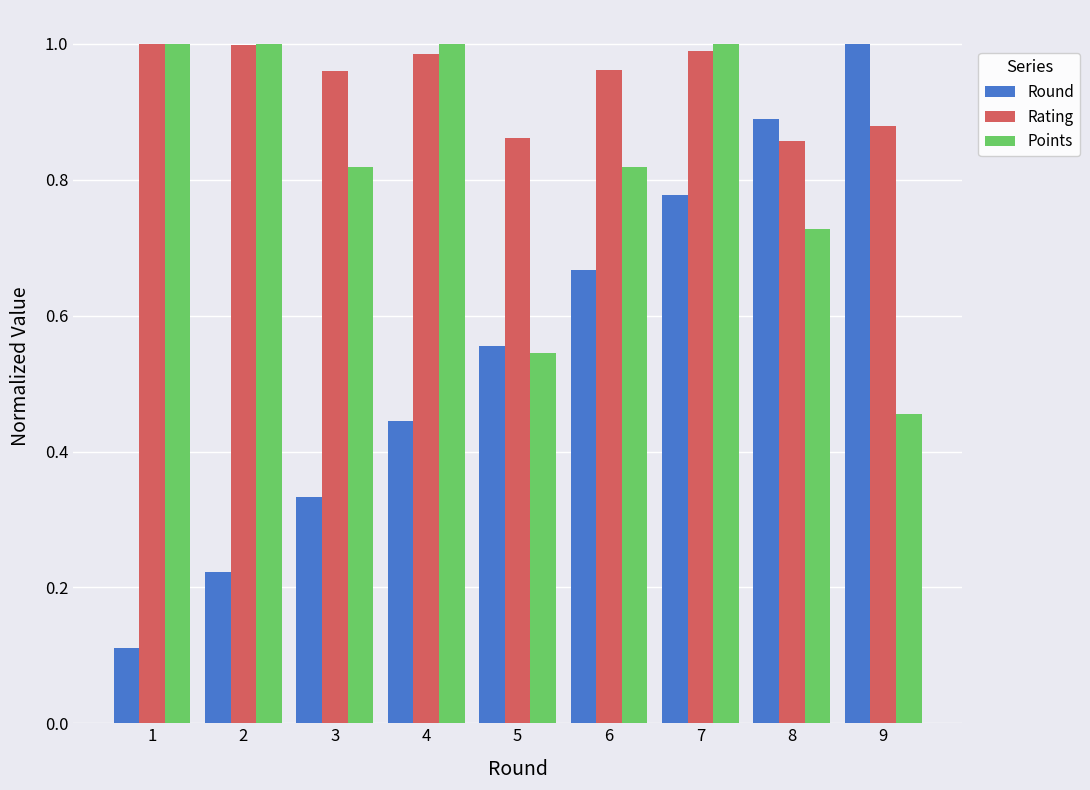

Which series has the largest range (max minus min)?

Round